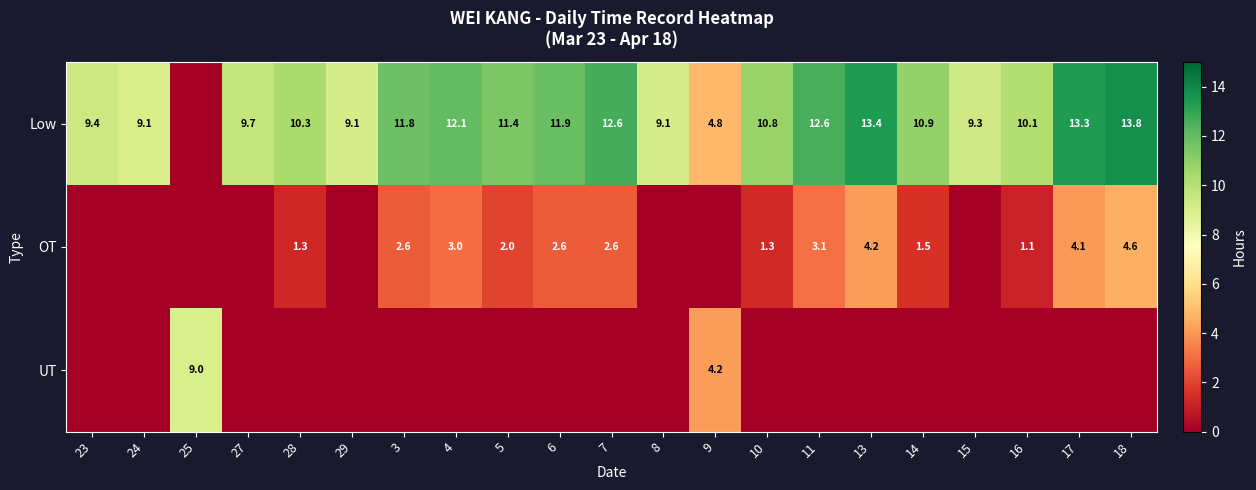

What is the difference between the Low values at 15 and 13?

4.1